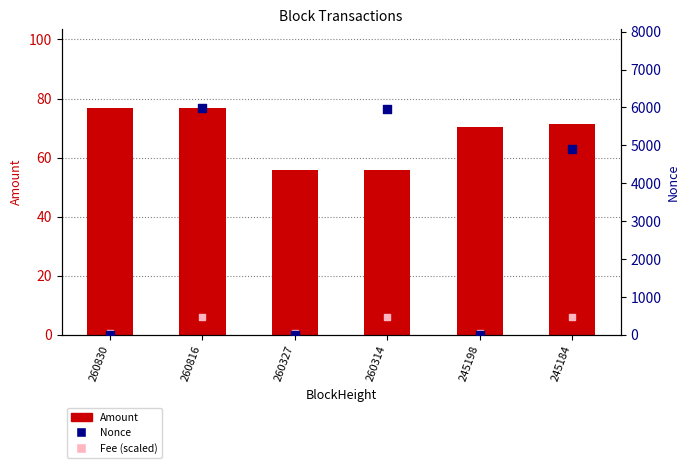

Which series reaches the minimum Y coordinate?

Nonce